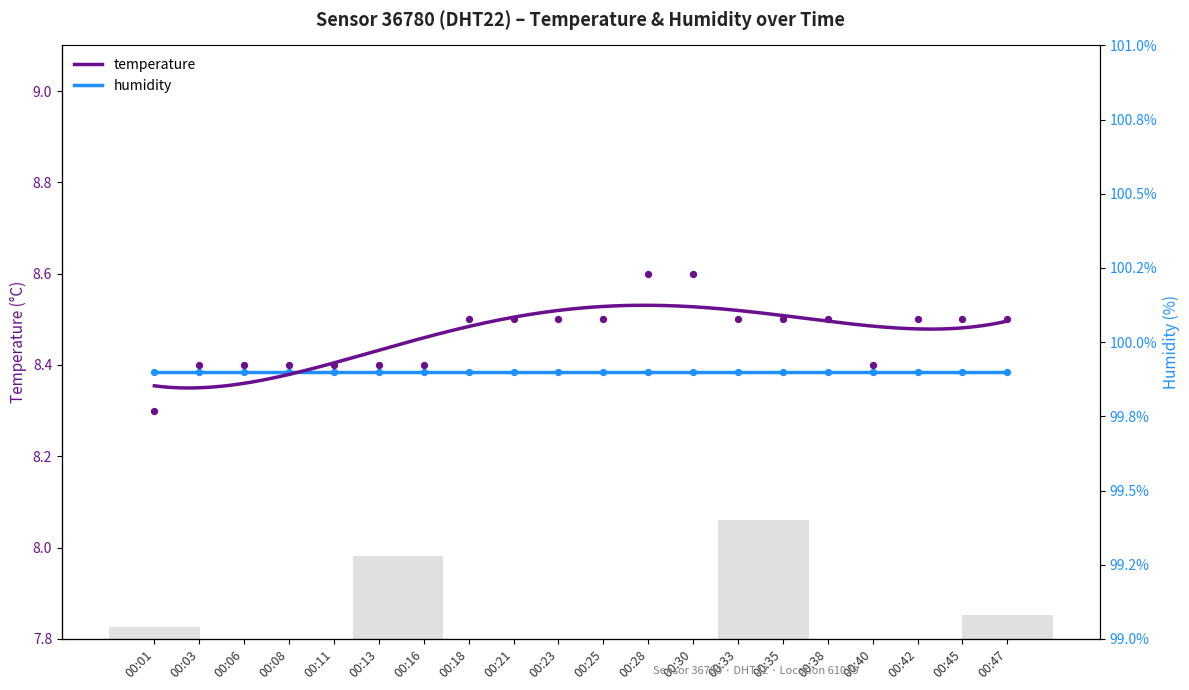

Which has a higher value, 00:08 or 00:03?

00:08